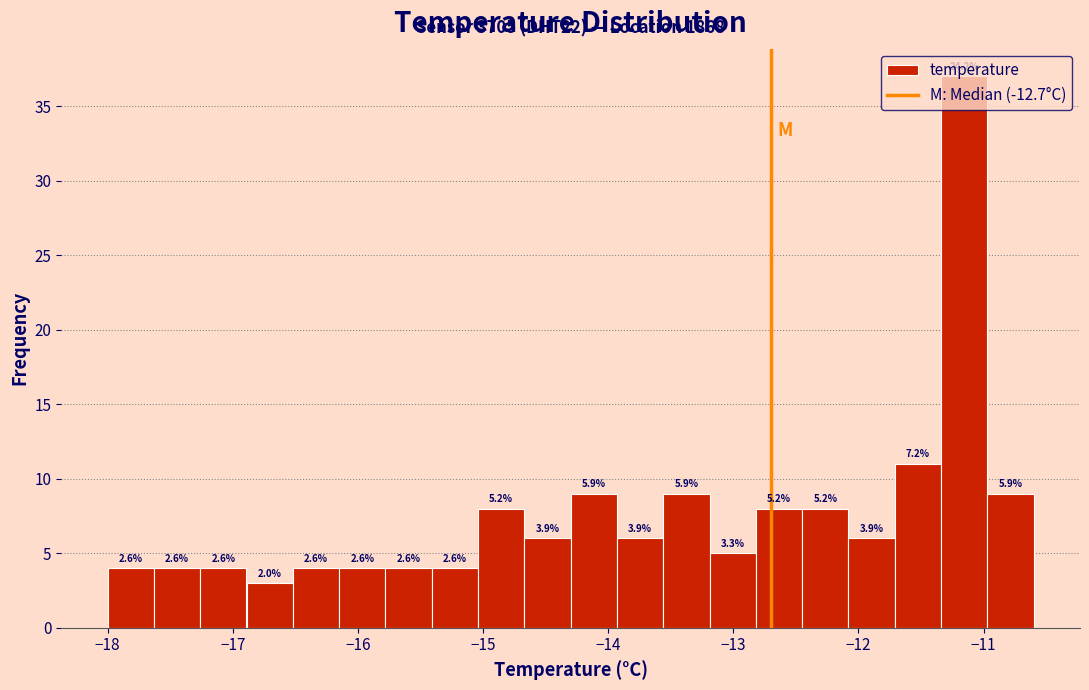

Read against the x-axis, roughly where is the centre of the tallest bar?

-11.2